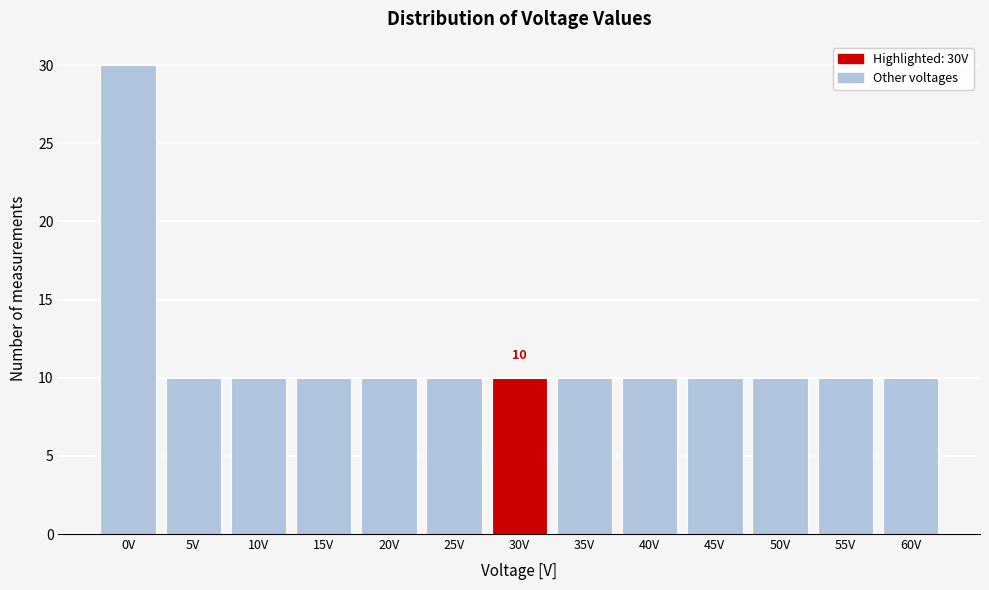

Reading left to right, what are all the values shown in this chart?

0V=30	5V=10	10V=10	15V=10	20V=10	25V=10	30V=10	35V=10	40V=10	45V=10	50V=10	55V=10	60V=10